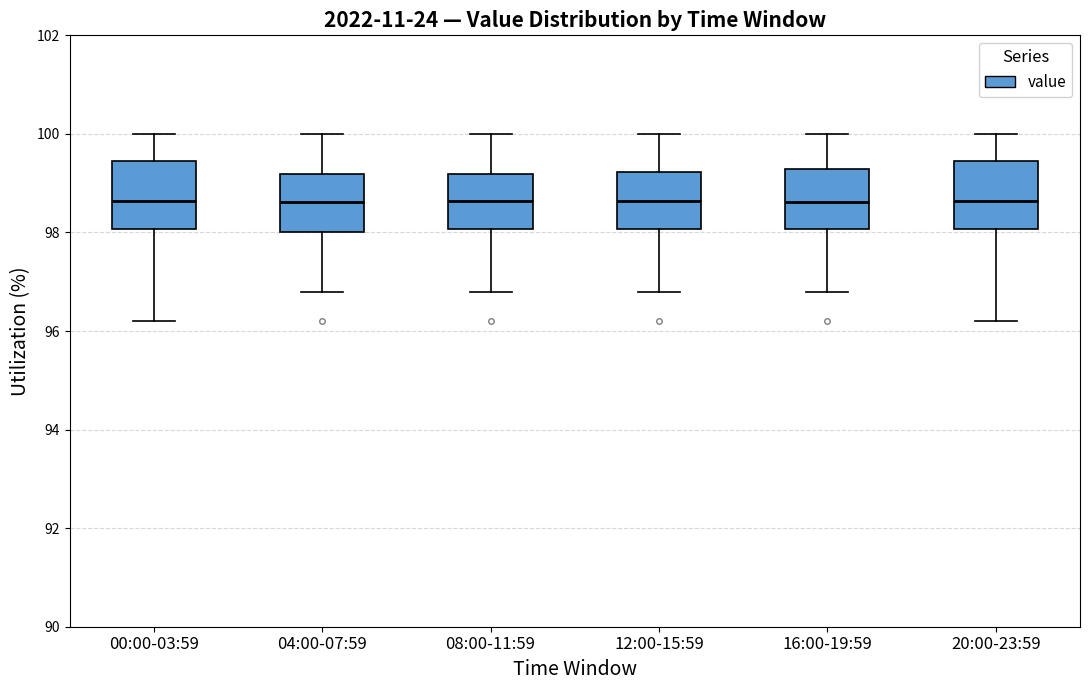

Where does the lower whisker of the box for 12:00-15:59 end on the y-axis? The values are not printed on the chart, so give them approximately, as read against the axis.

96.8